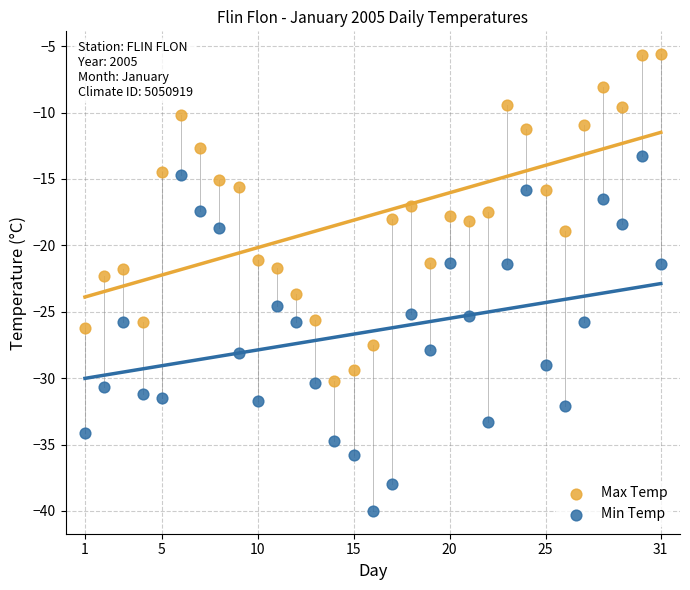

Which series reaches the minimum Y coordinate?

Min Temp